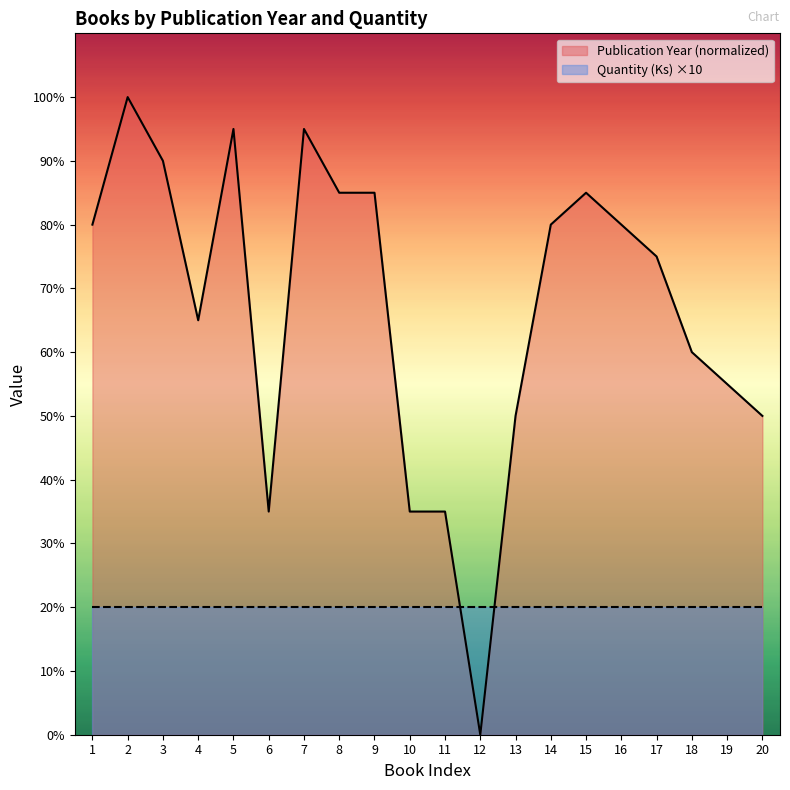

At which label does the data first exceed 80?

2